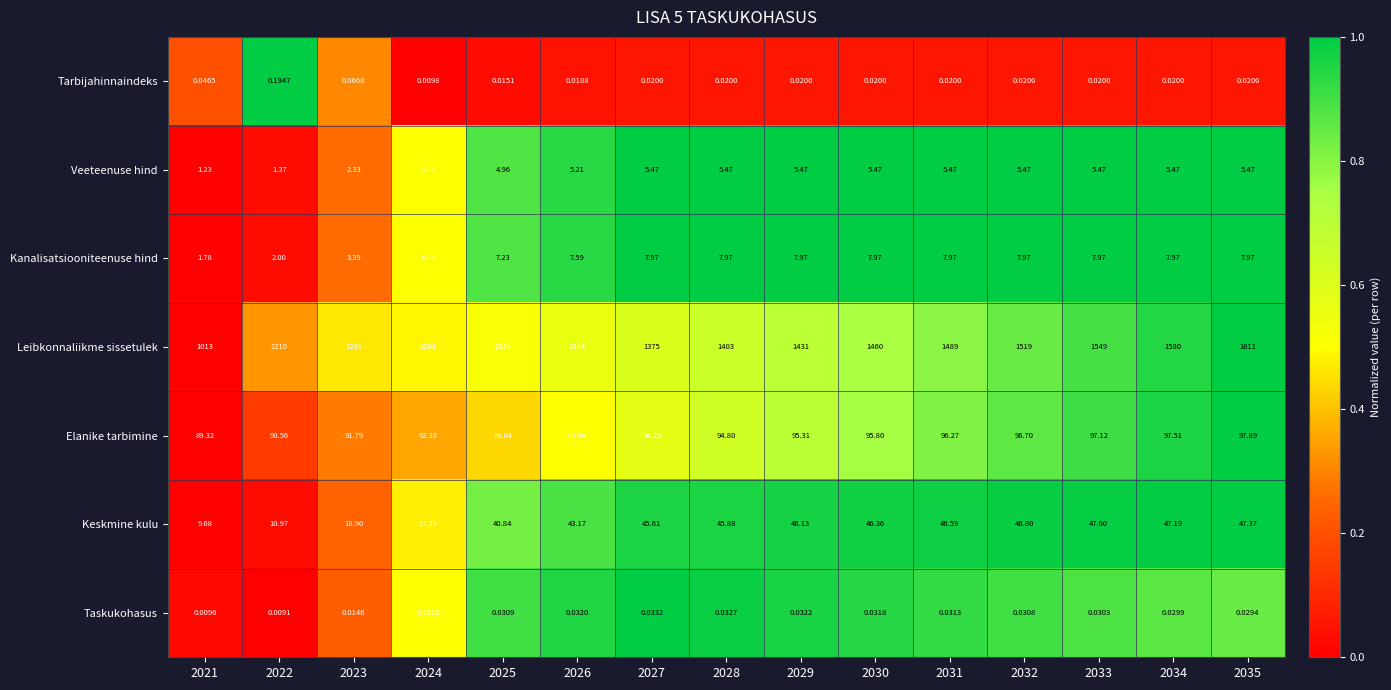

List the series in order of their peak value, lowest first.

Taskukohasus, Tarbijahinnaindeks, Veeteenuse hind, Kanalisatsiooniteenuse hind, Keskmine kulu, Elanike tarbimine, Leibkonnaliikme sissetulek